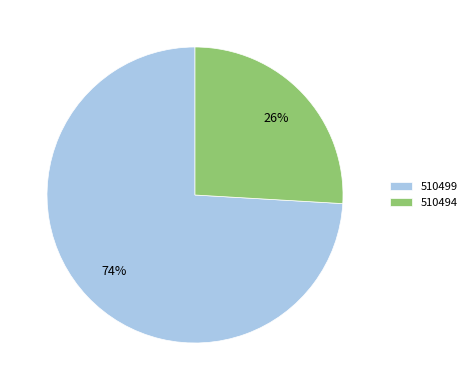

How many segments does this pie chart have?

2